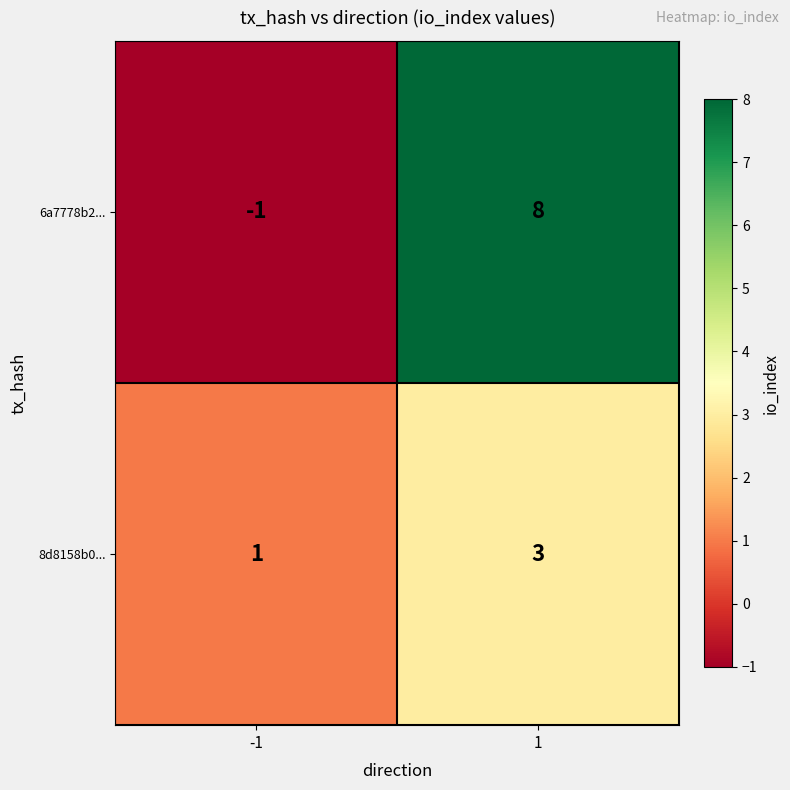

What is the highest value of the 8d8158b0... series?

3